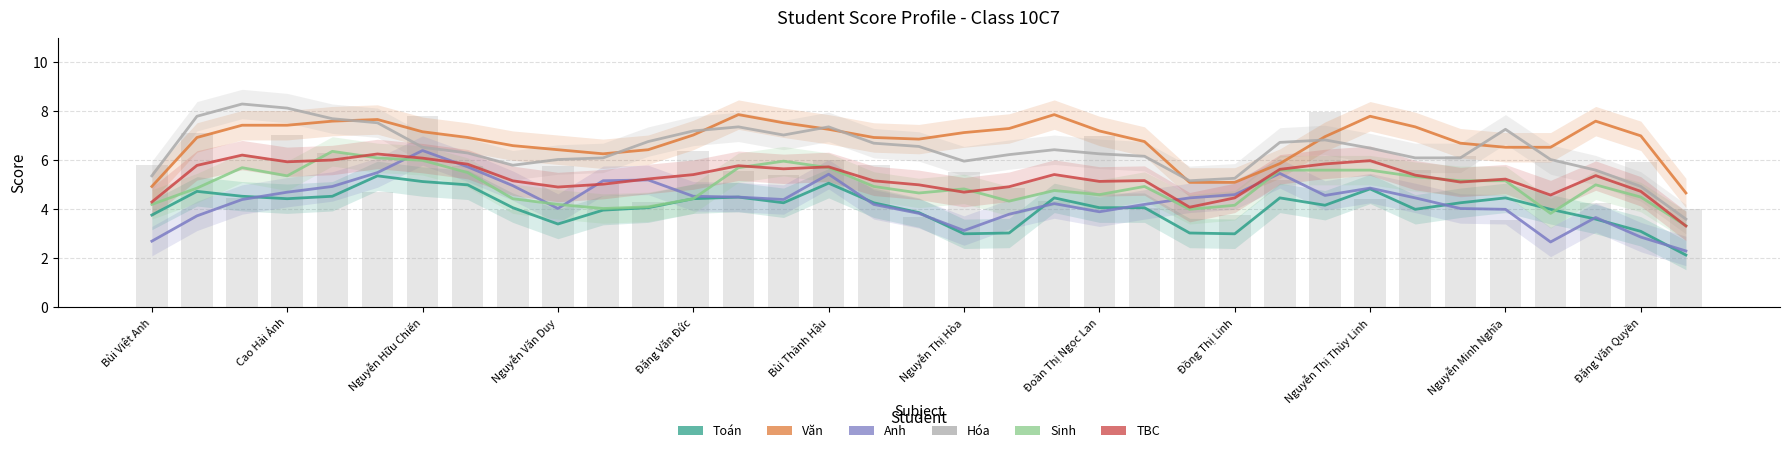

What are all the series names shown in the legend?

Toán, Văn, Anh, Hóa, Sinh, TBC